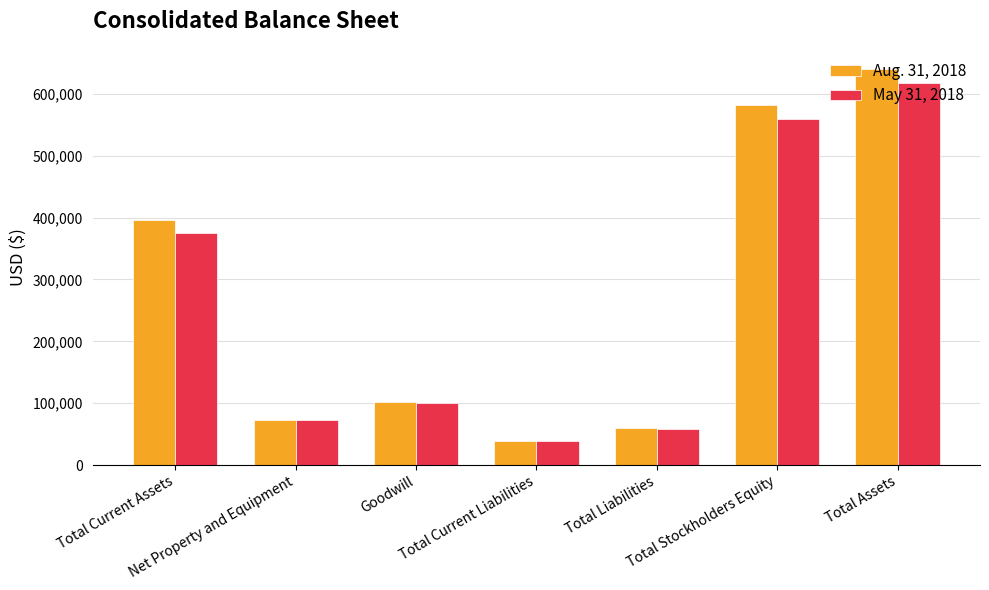

Which category has the highest value in the Aug. 31, 2018 series?

Total Assets